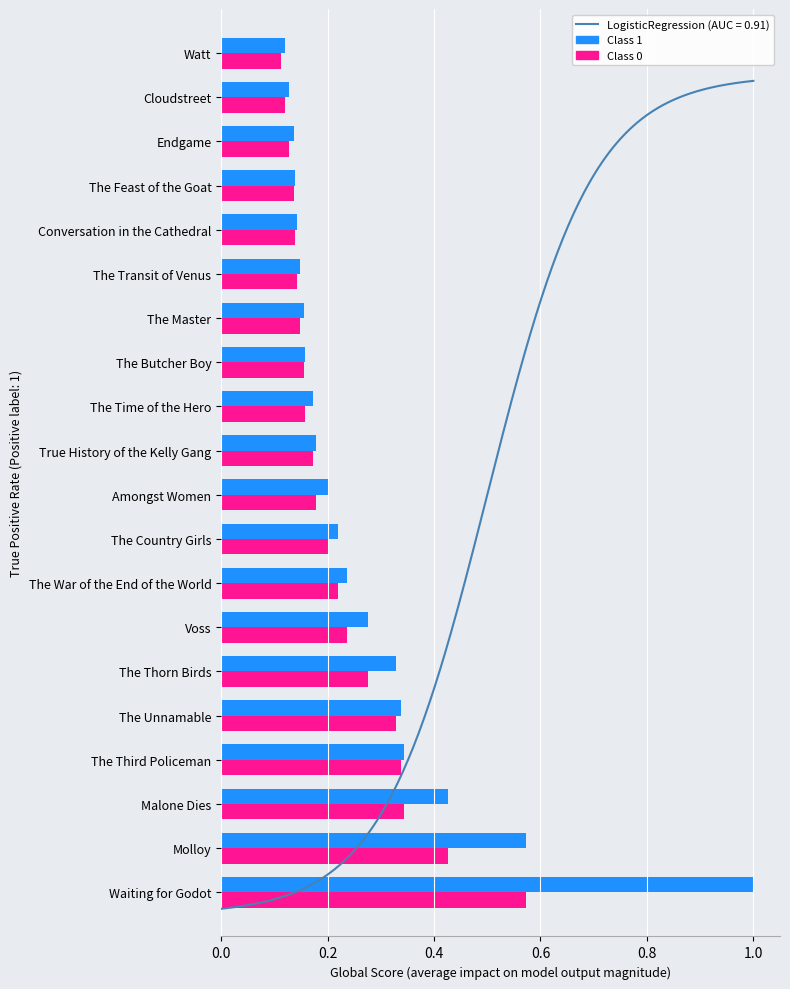

Reading left to right, list all the values displayed in this chart.

Class 1: 1.0	0.6	0.4	0.3	0.3	0.3	0.3	0.2	0.2	0.2	0.2	0.2	0.2	0.2	0.1	0.1	0.1	0.1	0.1	0.1
Class 0: 0.6	0.4	0.3	0.3	0.3	0.3	0.2	0.2	0.2	0.2	0.2	0.2	0.2	0.1	0.1	0.1	0.1	0.1	0.1	0.1